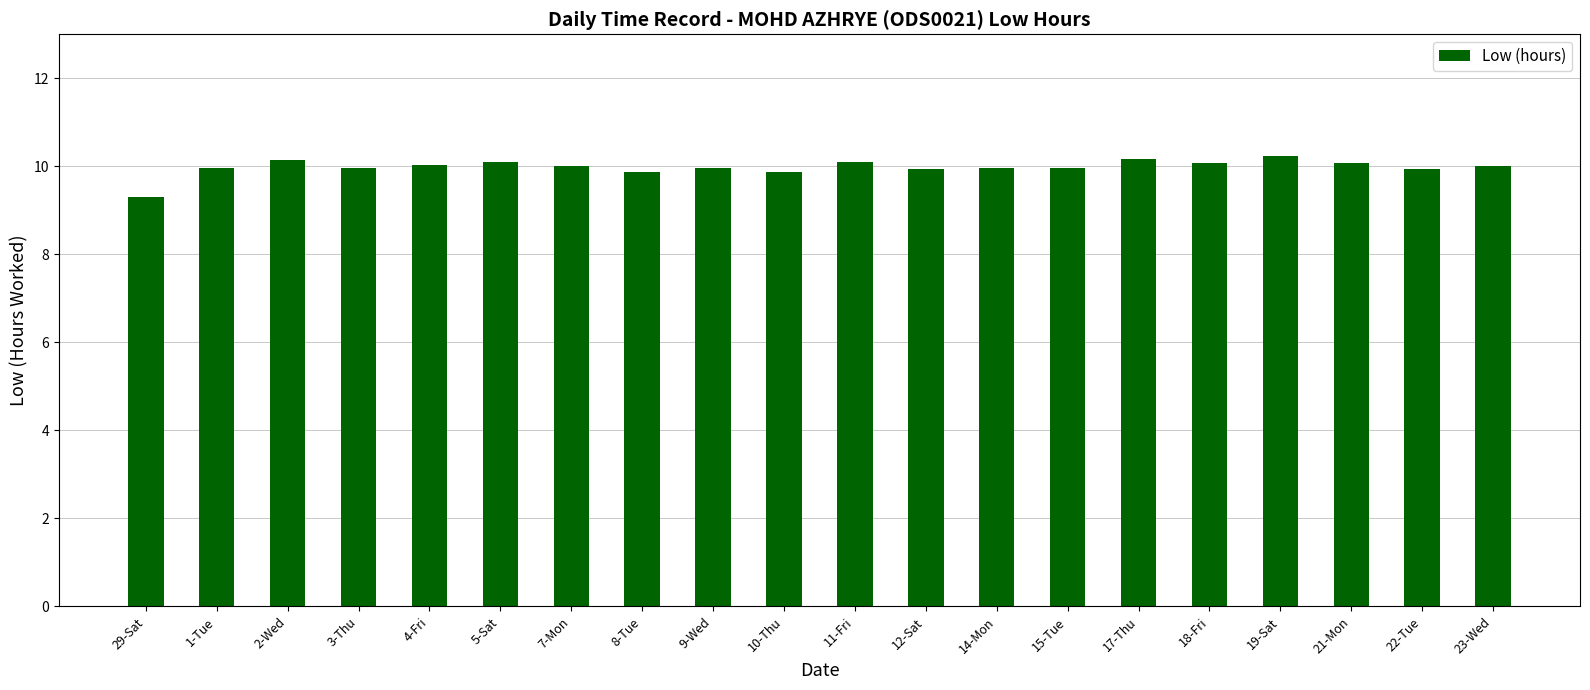

What is the approximate value at 12-Sat?

9.9